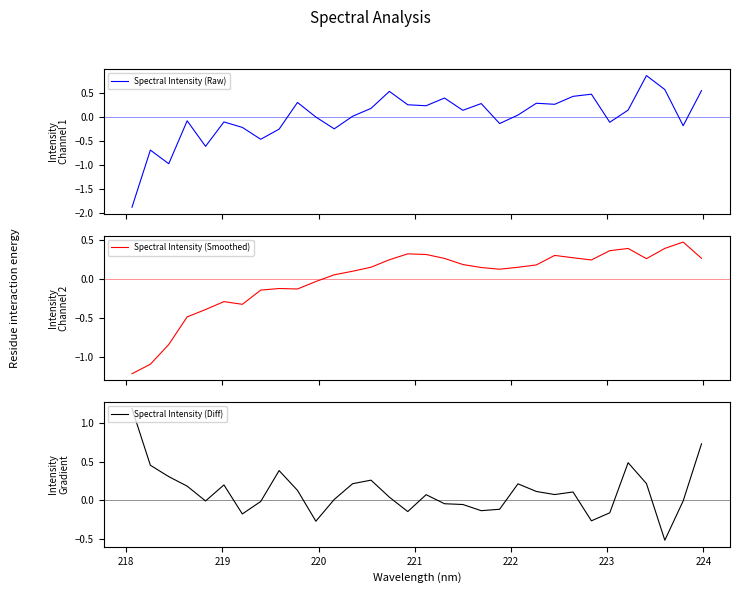

In Spectral Intensity (Raw), how many points are higher than both neighbors (excluding endpoints)?

10